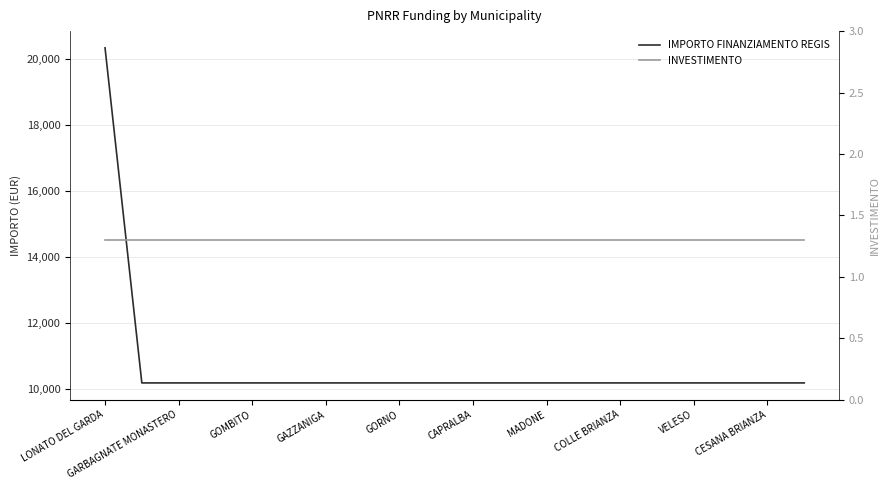

At which category is the sum across all series the highest?

LONATO DEL GARDA